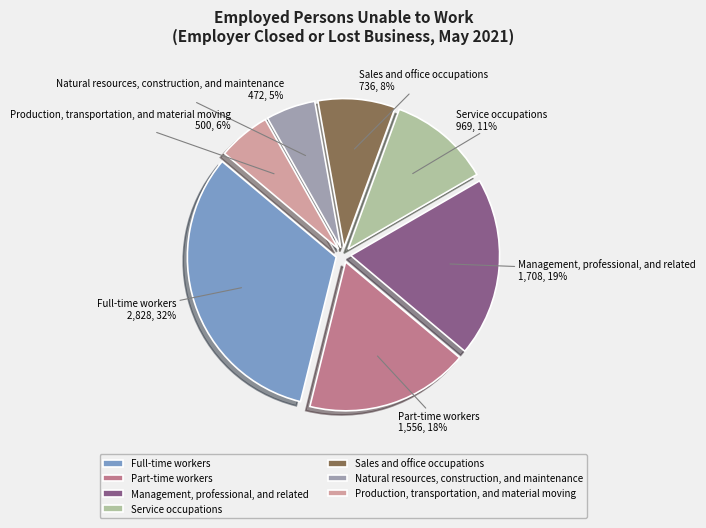

True or false: Management, professional, and related accounts for 31% of the total.

False